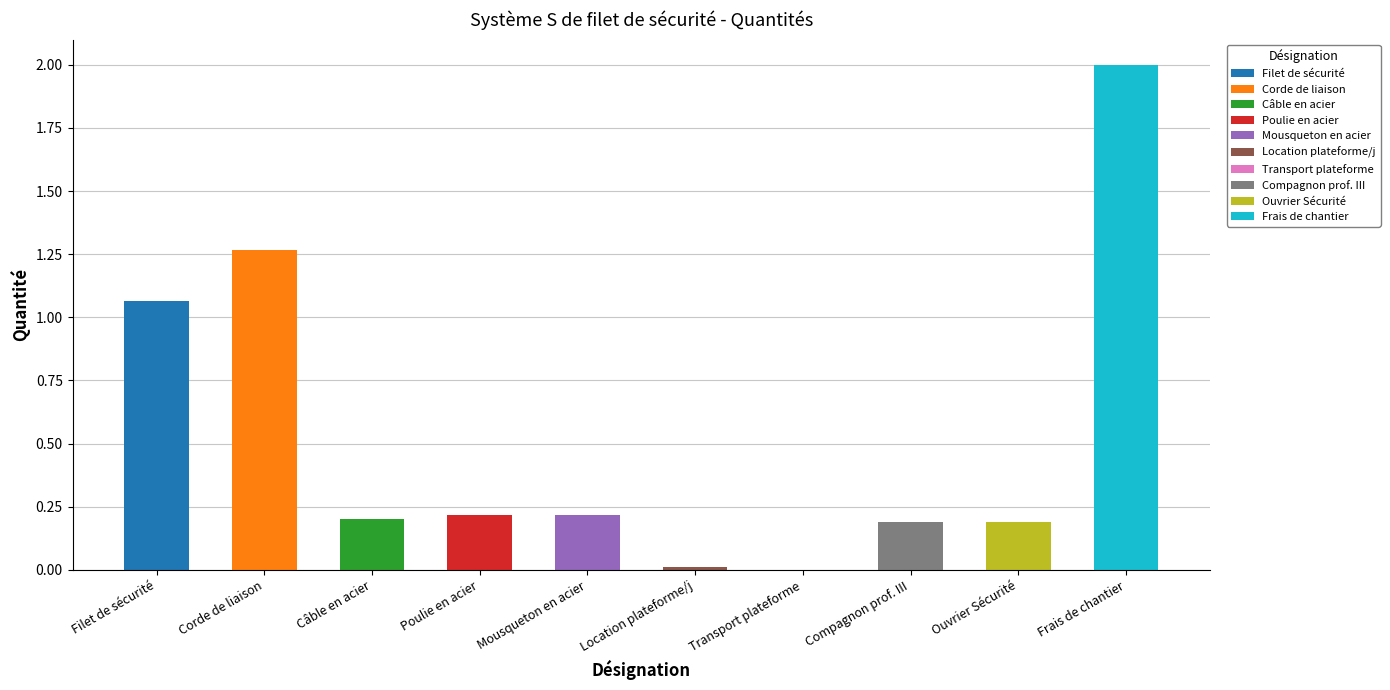

Reading right to left, list all the values displayed in this chart.

%=2.0	h=0.2	h=0.2	U=0.0	U=0.0	U=0.2	U=0.2	m=0.2	m=1.3	m²=1.1